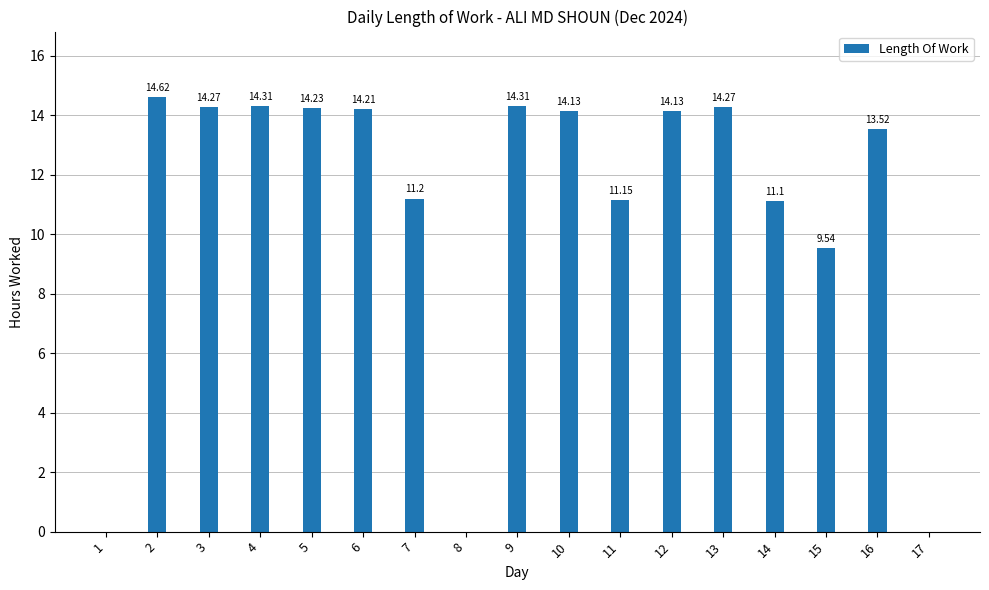

What is the sum of all values?

185.0